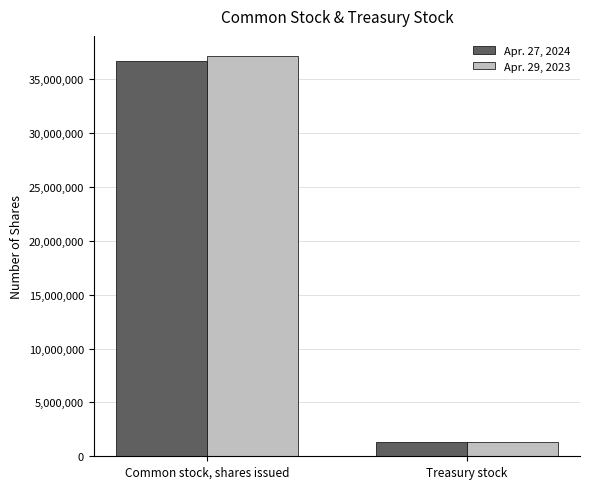

What is the maximum value shown in the chart?

37167375